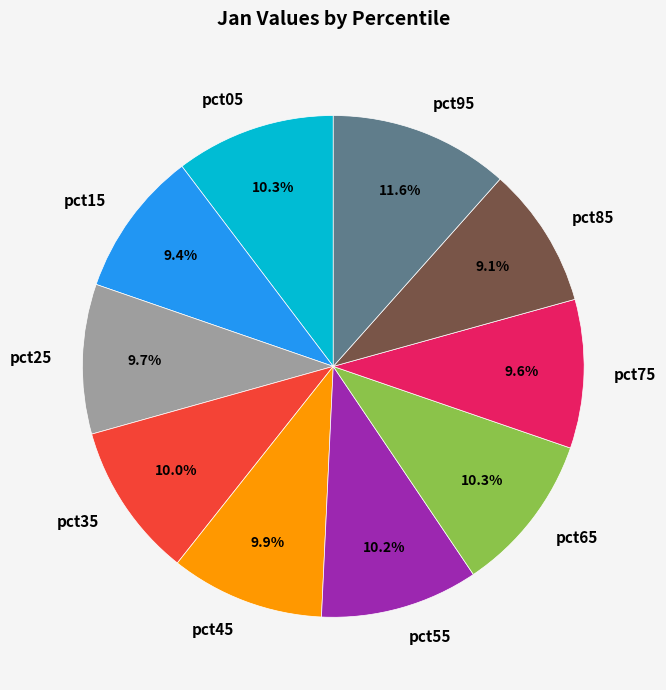

Is it true that pct25 is 10% of the pie?

True